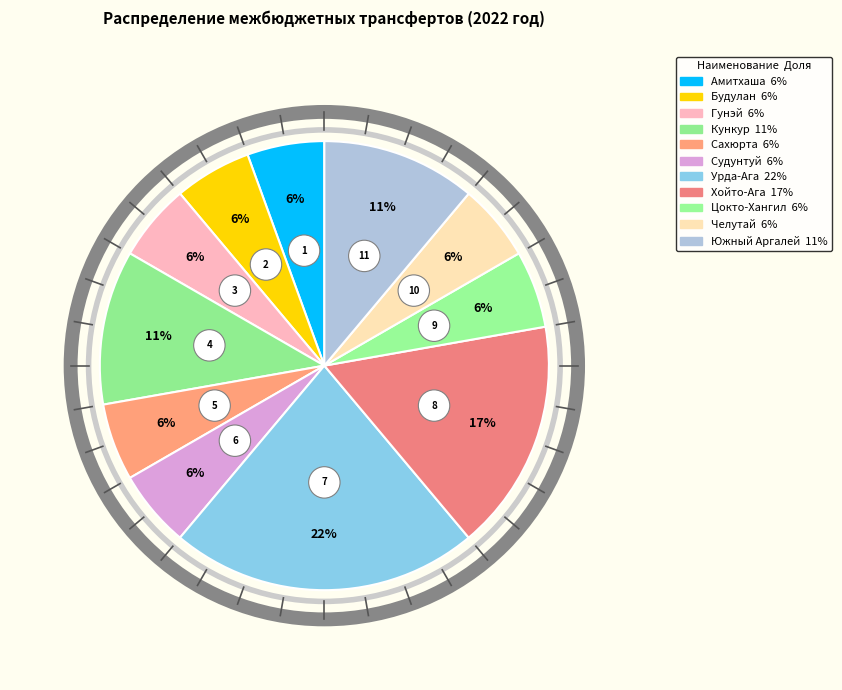

To the nearest percent, what percentage of the pie is Южный Аргалей?

11%